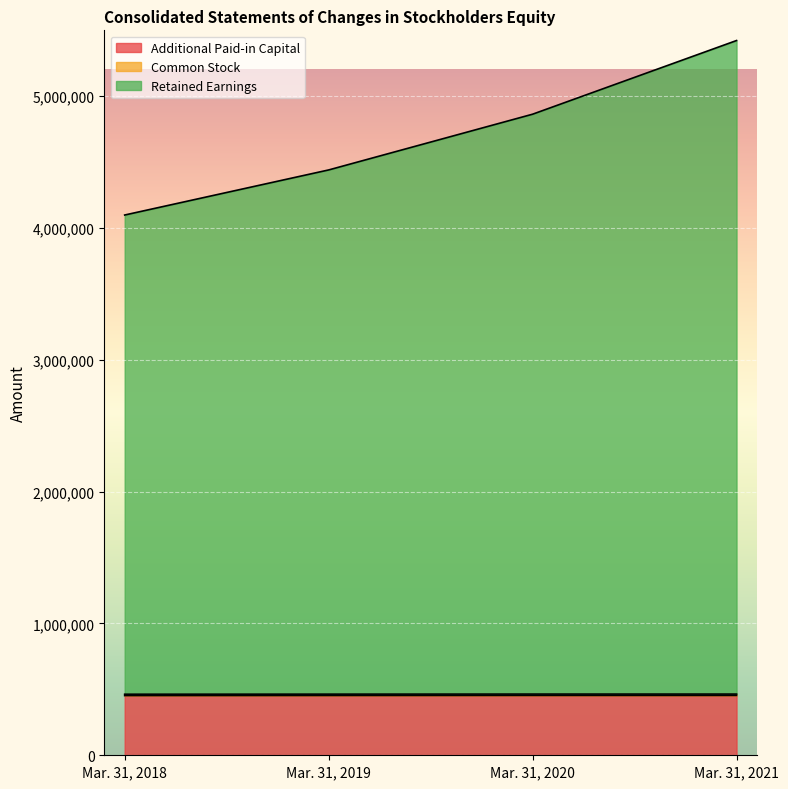

True or false: Retained Earnings has more than 2 points higher than both neighbors.

False